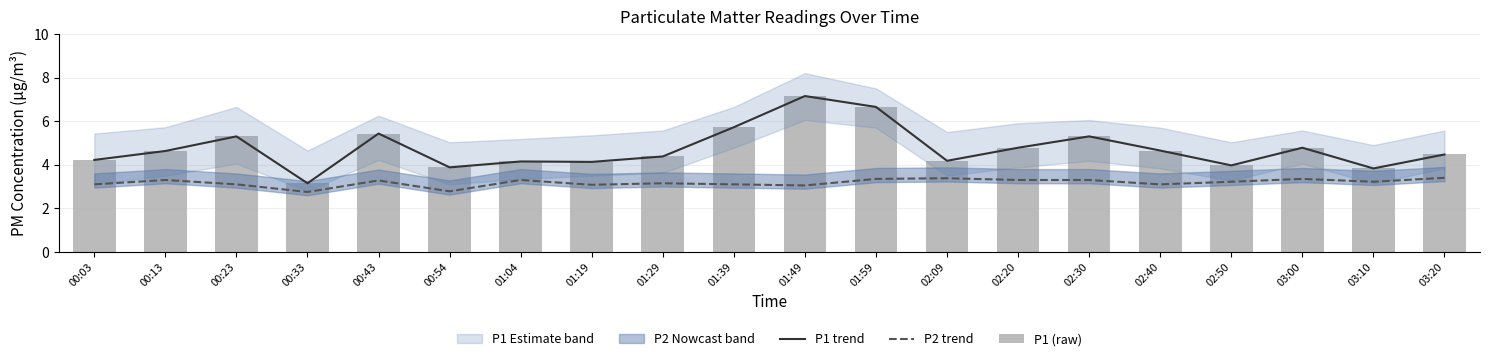

What is the sum of all P1 (raw) values?

94.8